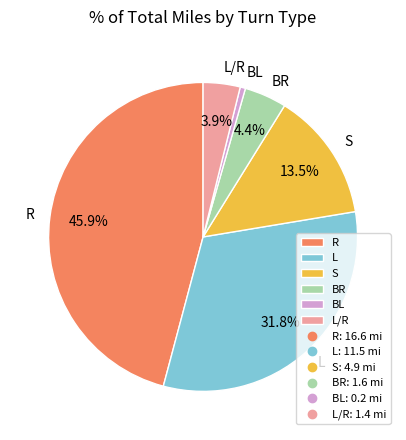

To the nearest percent, what is the combined percentage of BL and R?

46%